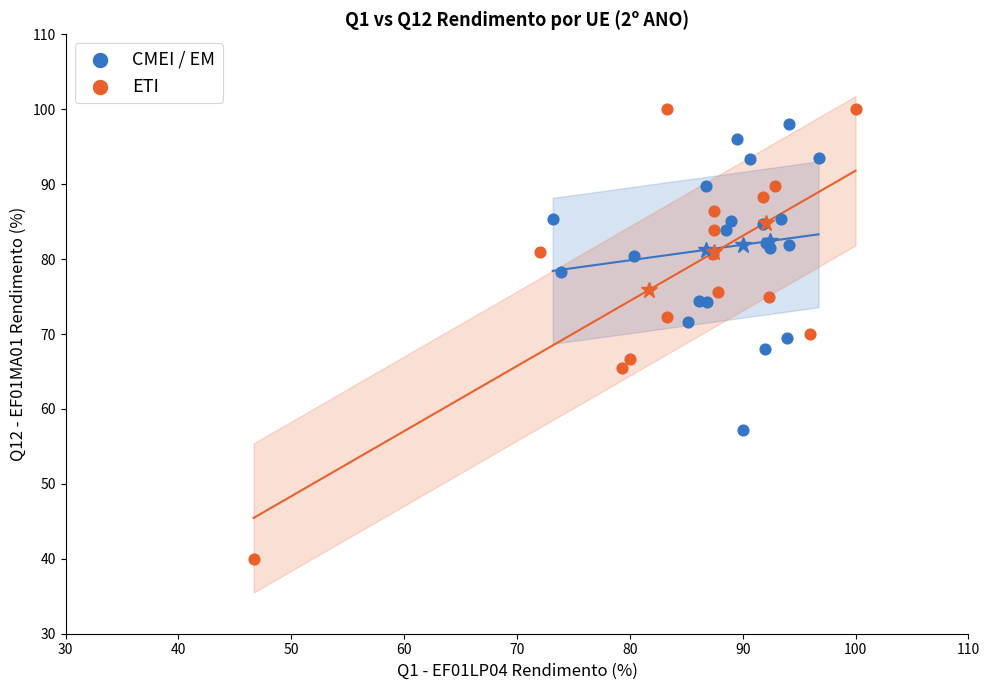

Which series reaches the minimum Y coordinate?

ETI